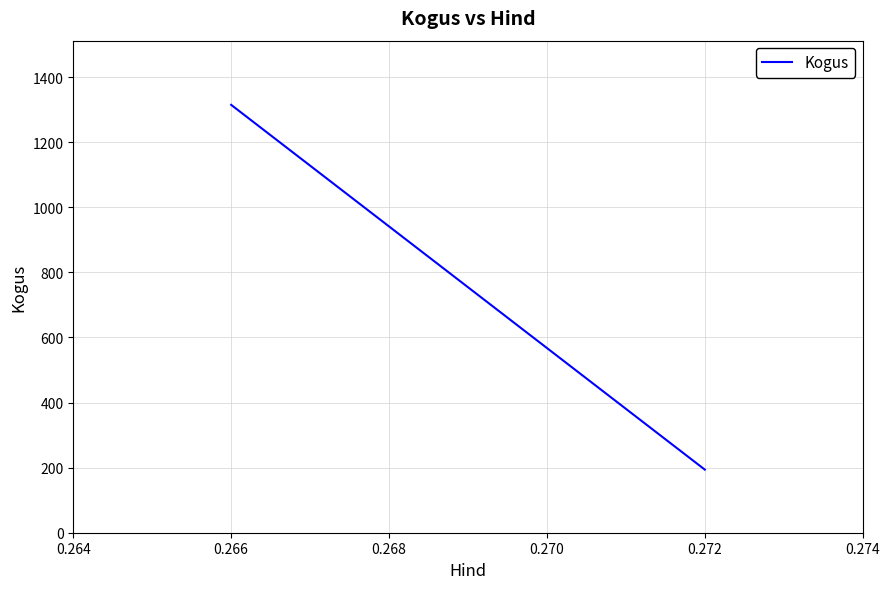

How many values are below 1315?

1